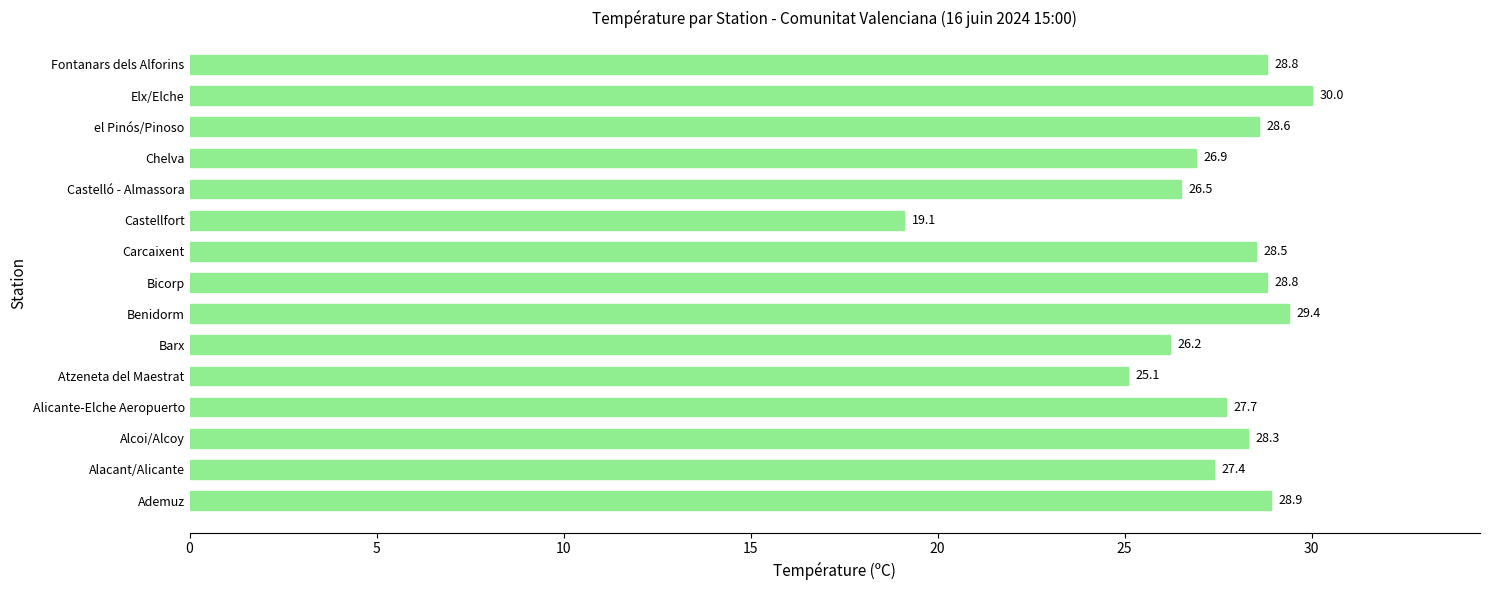

What is the minimum value shown in the chart?

19.1